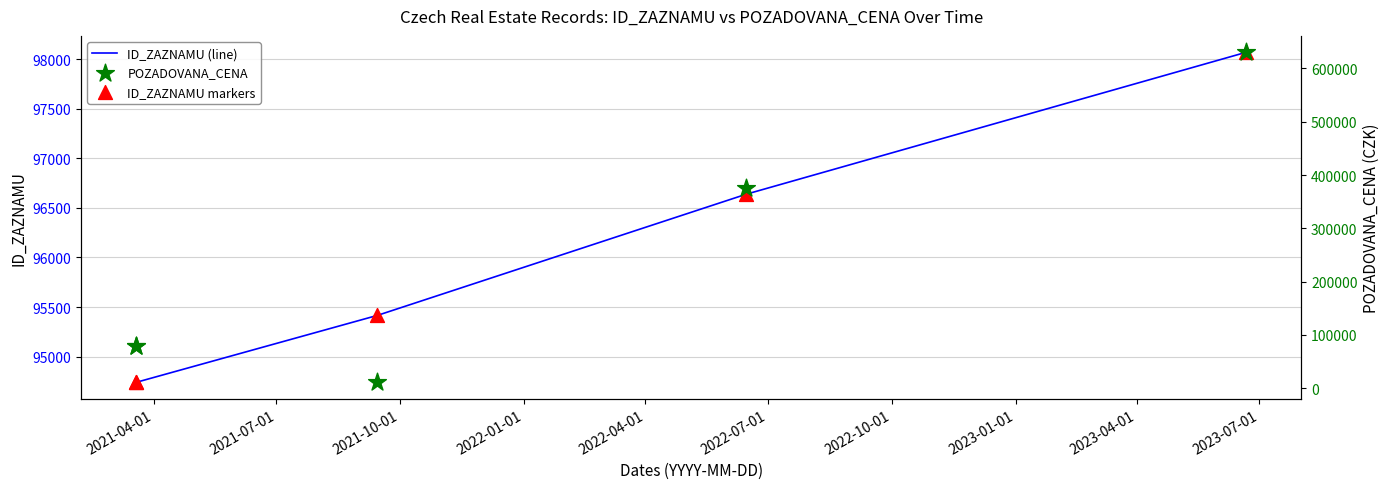

Which series reaches the minimum Y coordinate?

POZADOVANA_CENA